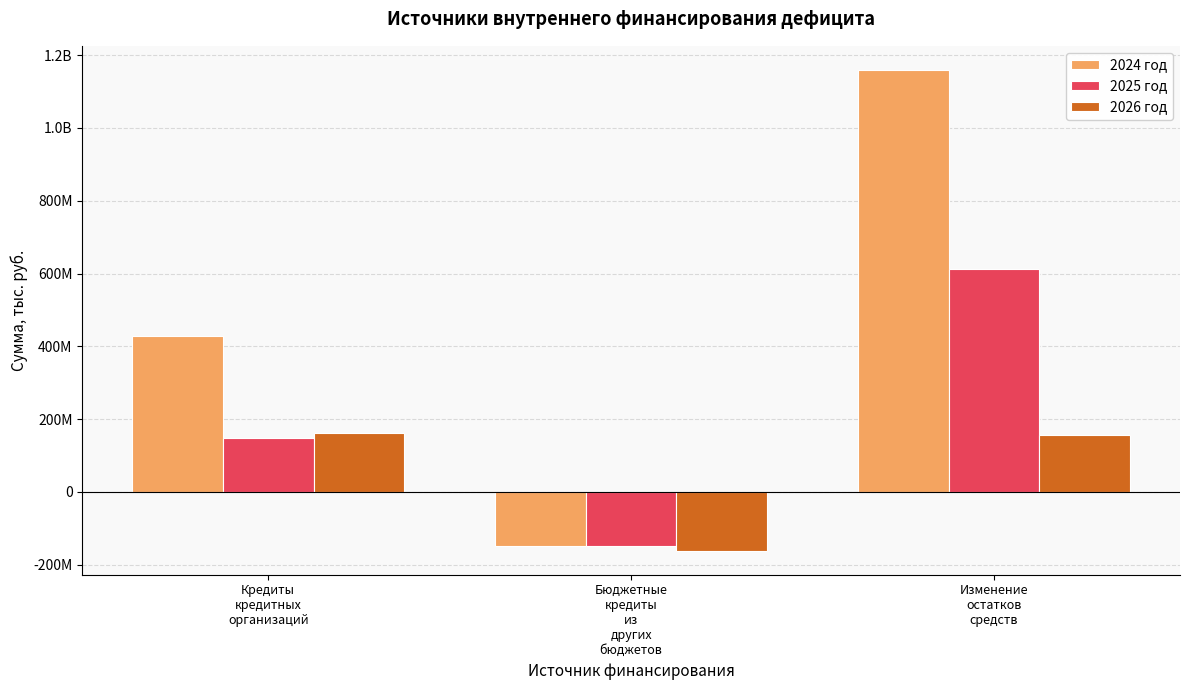

What are all the series names shown in the legend?

2024 год, 2025 год, 2026 год